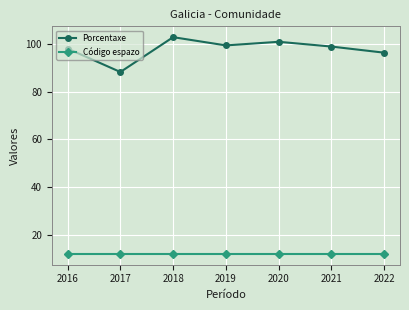

At how many categories does at least one series exceed 78?

7